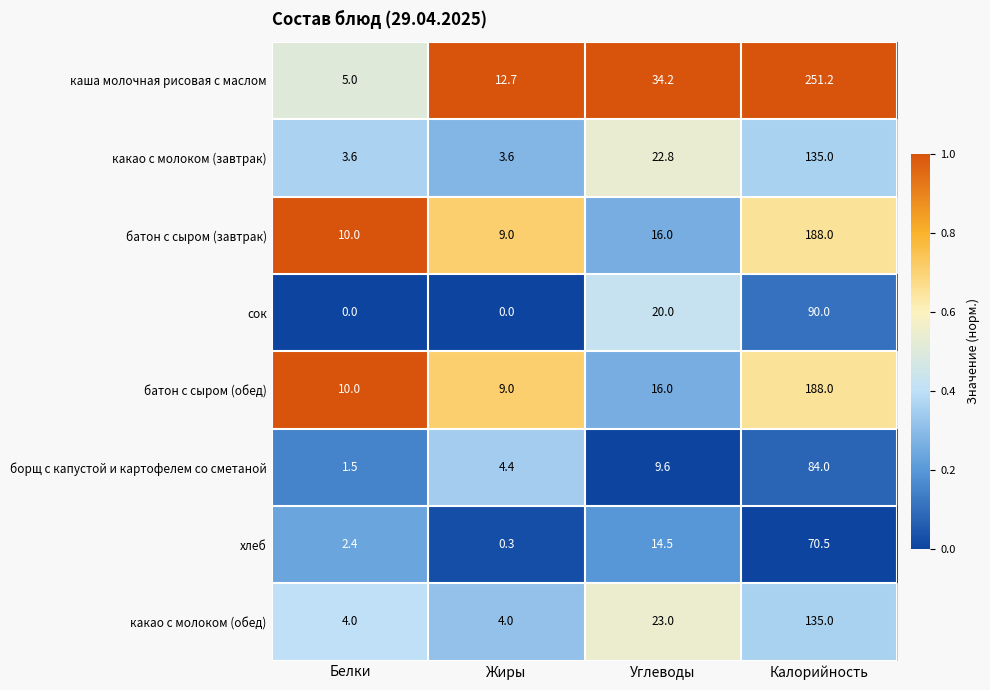

At which label does батон с сыром (завтрак) reach its peak?

Калорийность